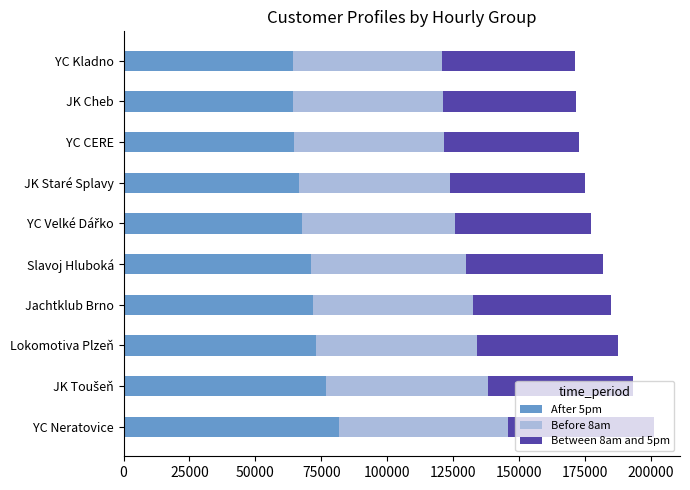

Is it true that After 5pm equals 64714 at YC CERE?

True